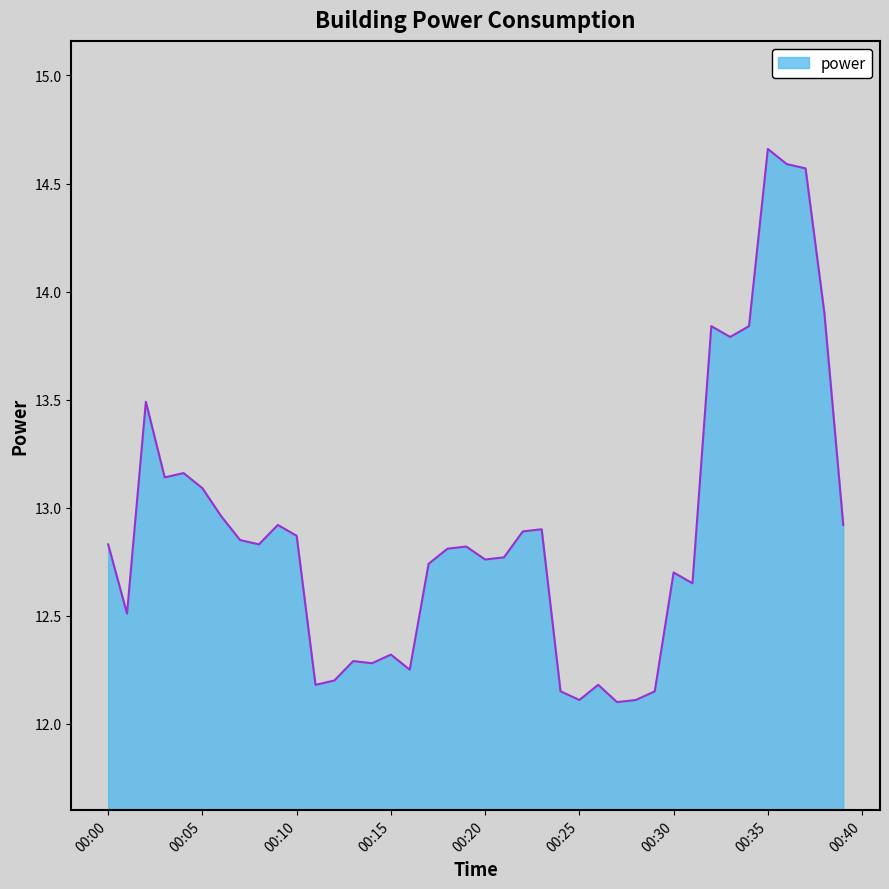

What is the difference between the maximum and minimum values?

2.6